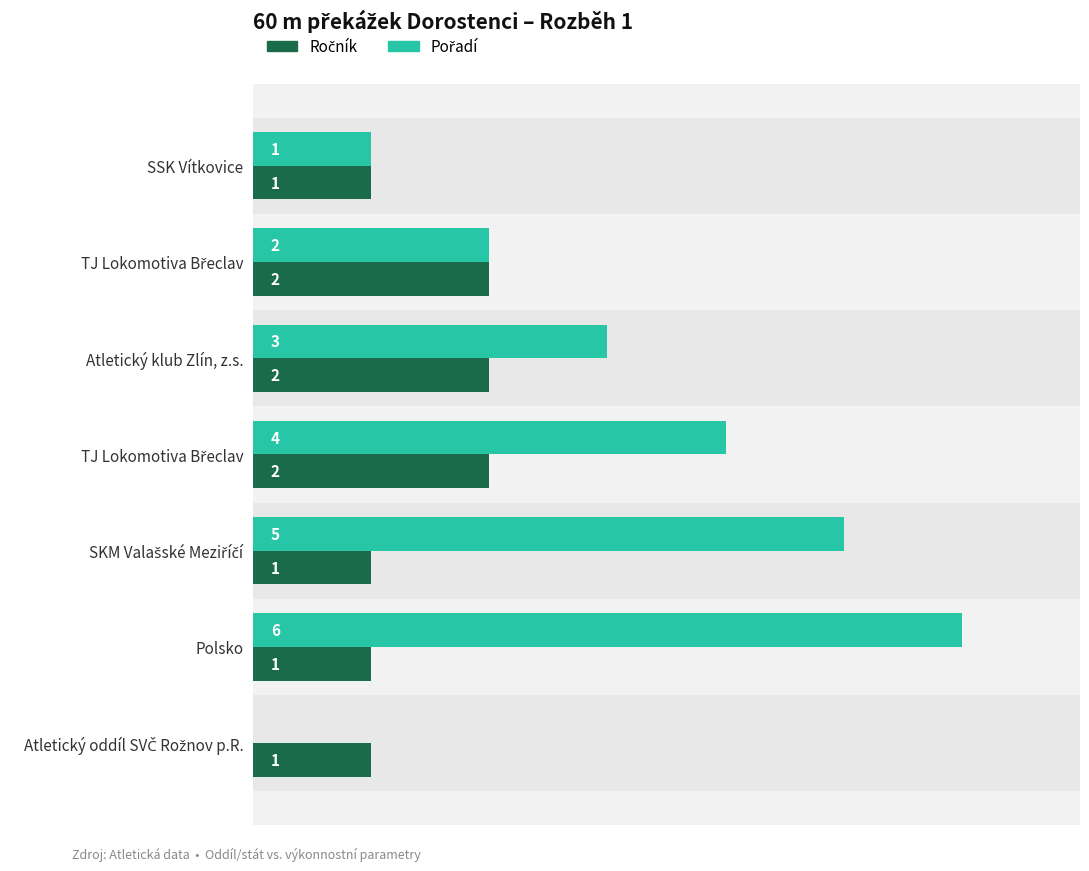

How many values in Pořadí are above zero?

6